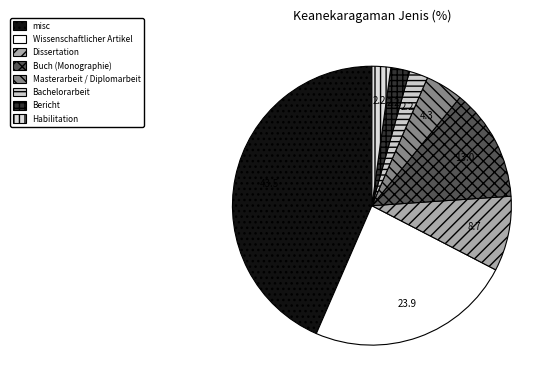

To the nearest percent, what is the combined percentage of Dissertation and Bericht?

11%